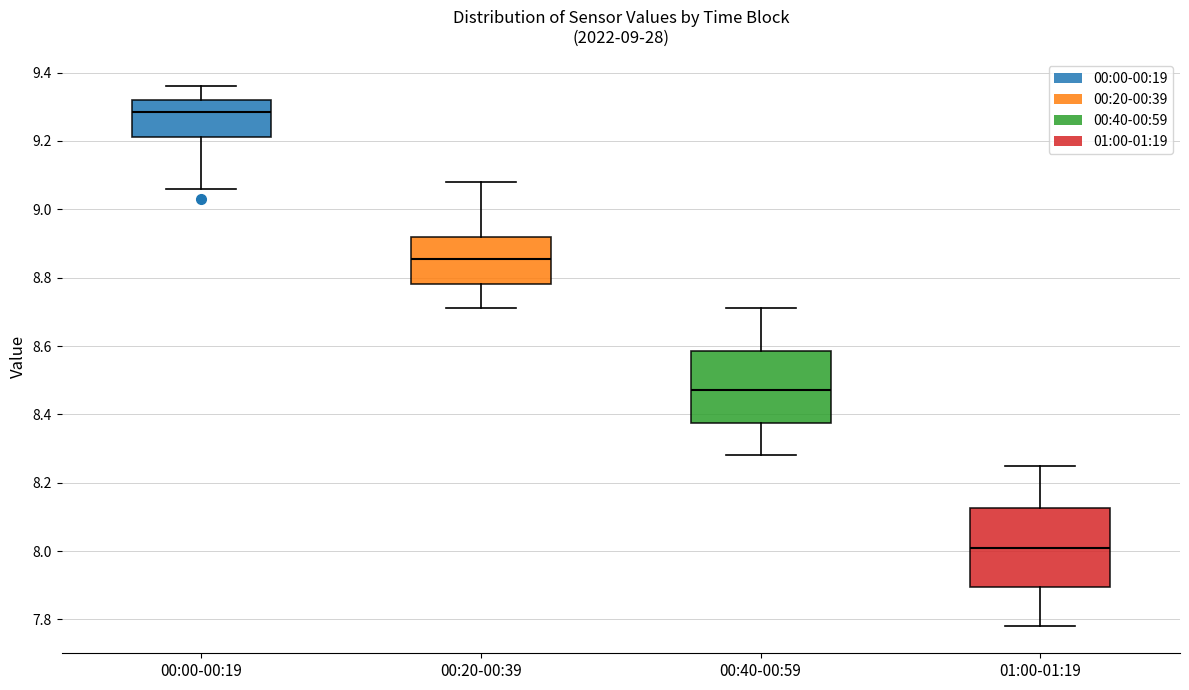

Where does the lower whisker of the box for 00:20-00:39 end on the y-axis? The values are not printed on the chart, so give them approximately, as read against the axis.

8.72